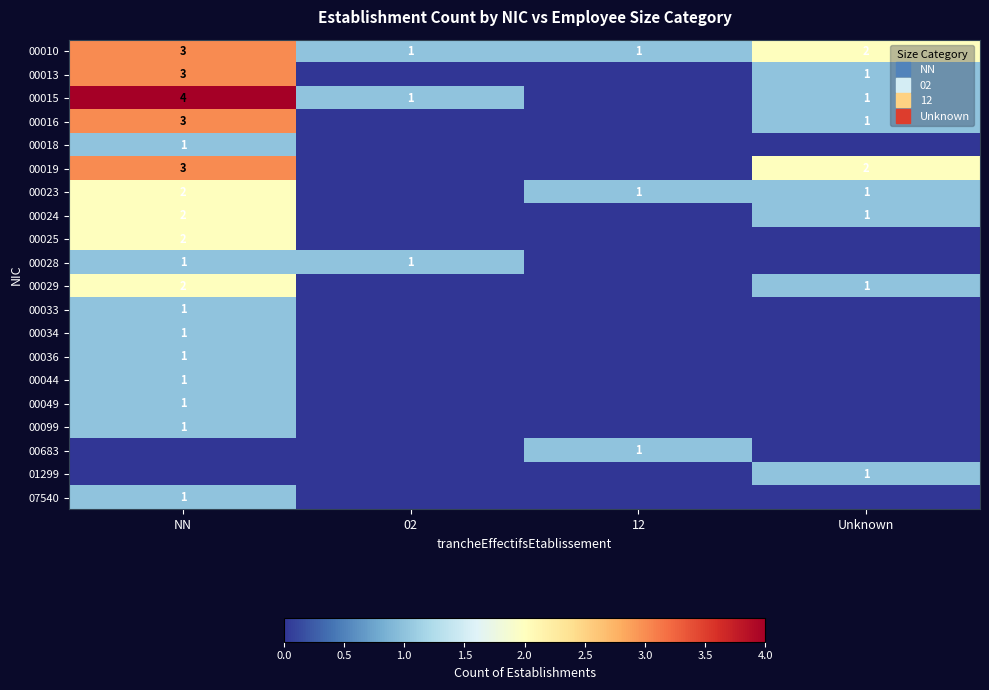

True or false: 00016 has a value of 2 at Unknown.

False